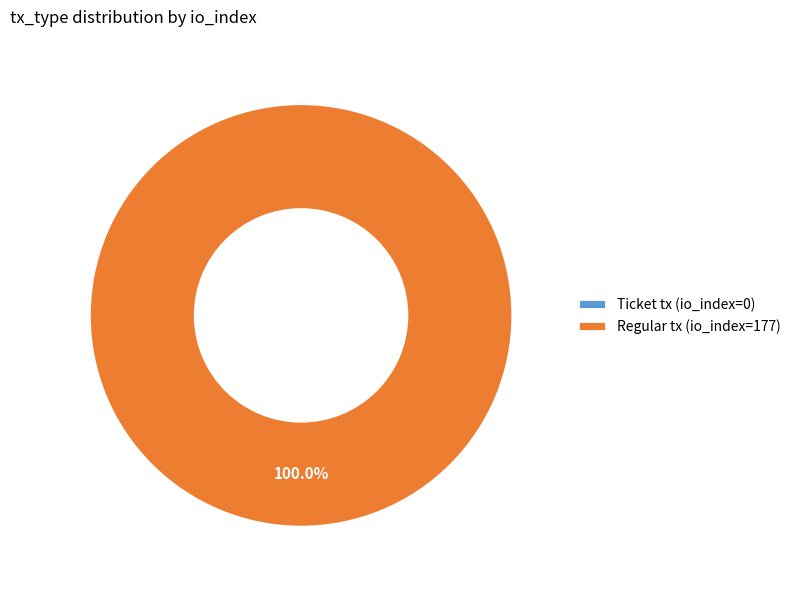

How many slices are in this pie chart?

2